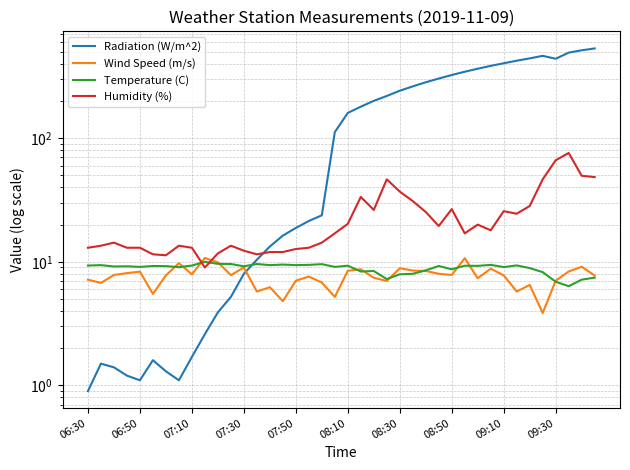

In Humidity (%), how many points are higher than both neighbors (excluding endpoints)?

9